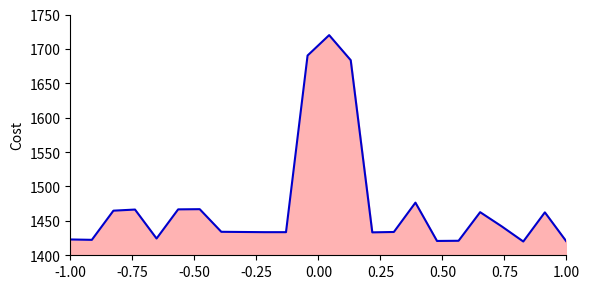

What is the minimum value shown in the chart?

1420.0